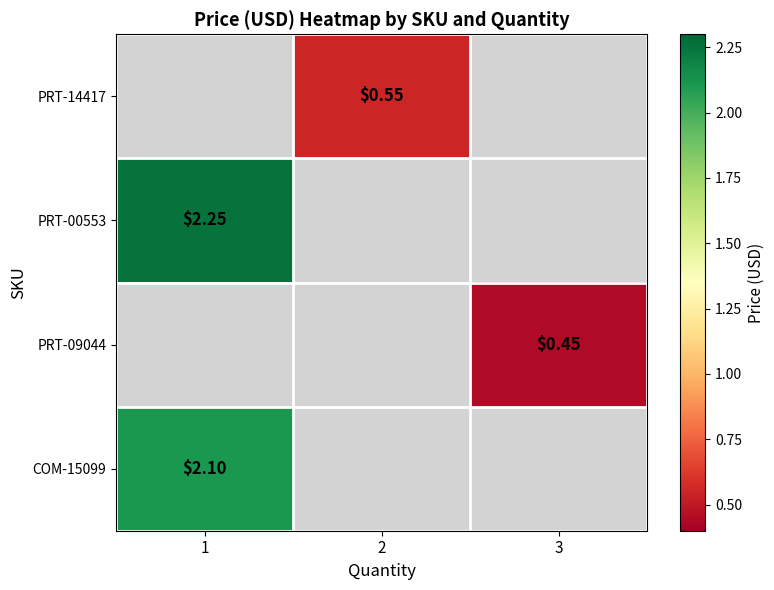

How many series are shown in this chart?

4